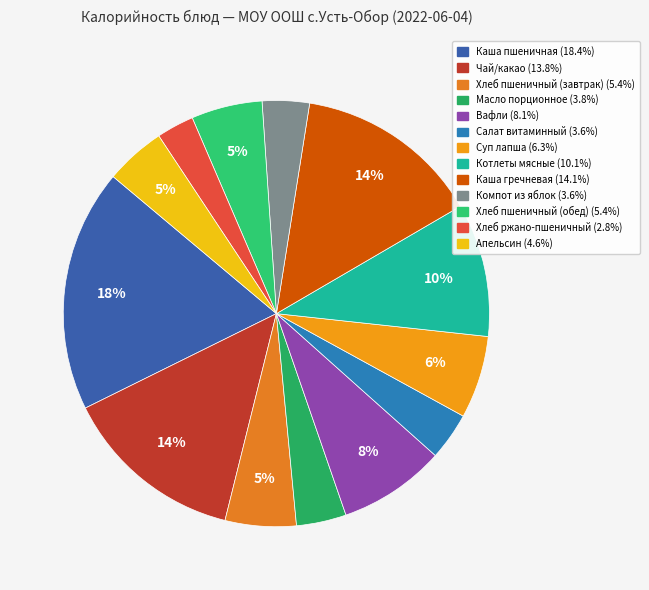

To the nearest percent, what is the difference between the Хлеб пшеничный (завтрак) and Хлеб ржано-пшеничный slice percentages?

3%